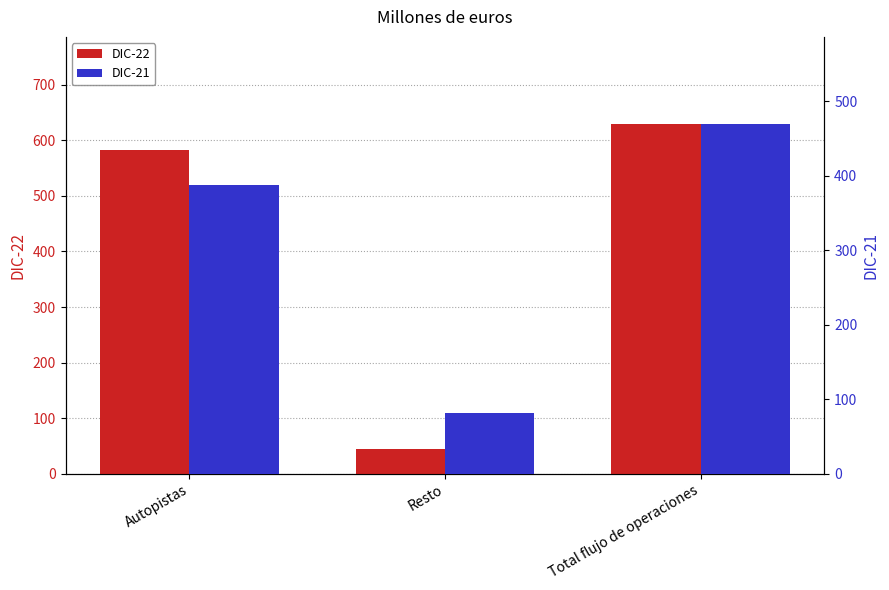

Where is DIC-21 nearest to the value 275?

Autopistas